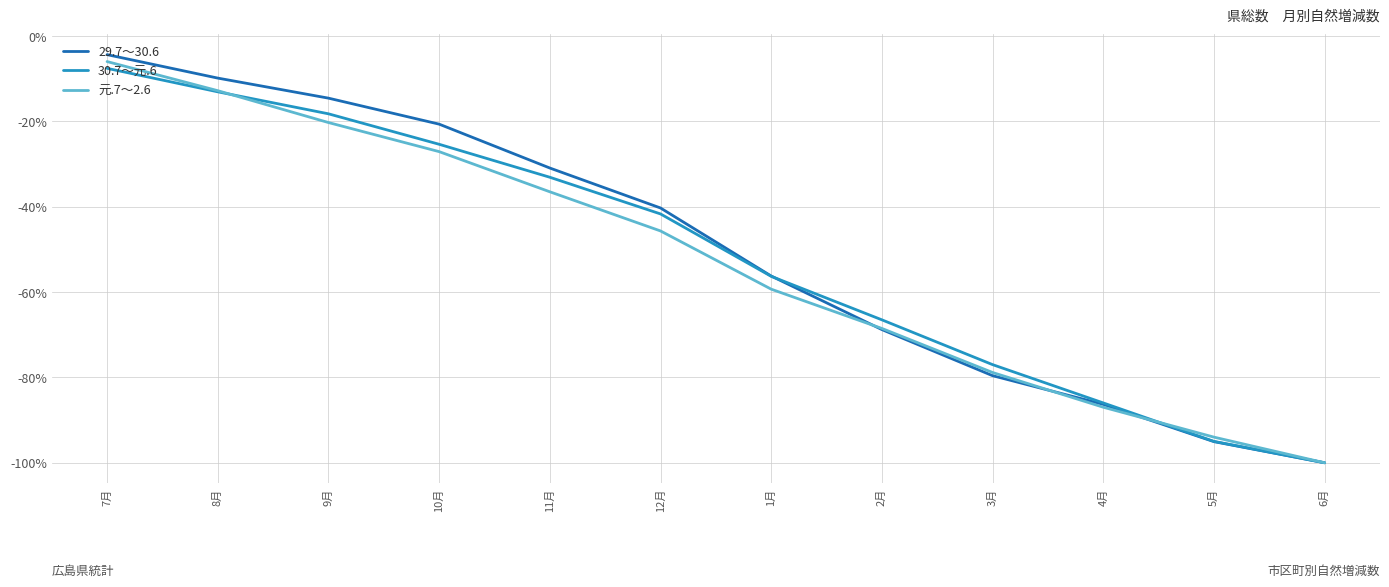

List the labels in order of 30.7～元.6 value, largest first.

7月, 8月, 9月, 10月, 11月, 12月, 1月, 2月, 3月, 4月, 5月, 6月